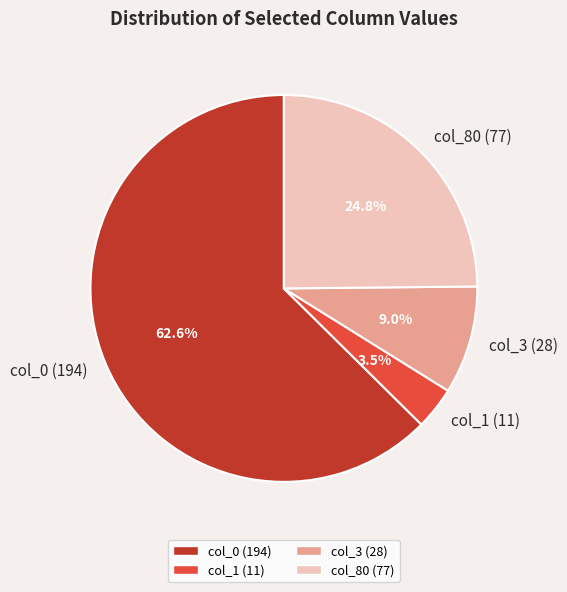

What percentage is the col_3 (28) slice, to the nearest percent?

9%